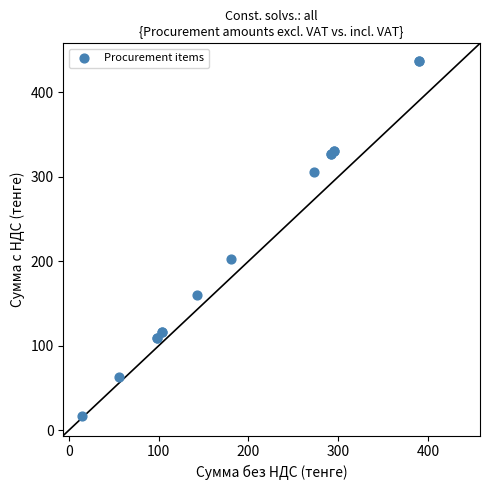

What Y value in the scatter plot is closest to 226?

202.7